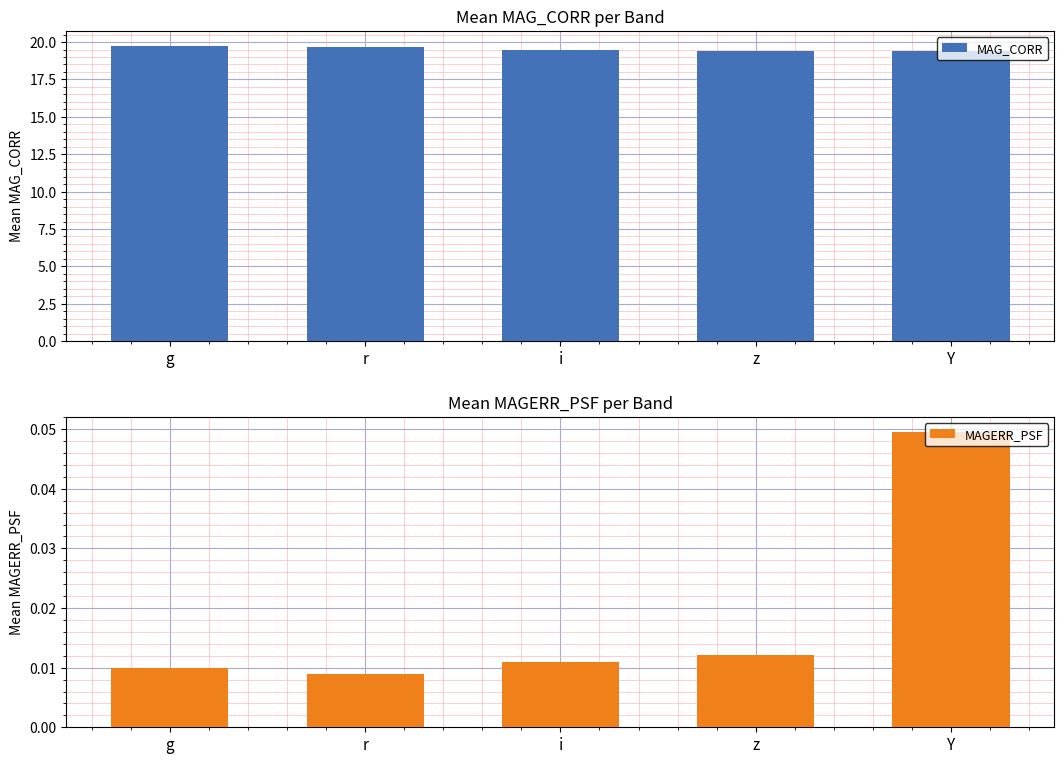

Which series changed the most between g and r?

MAG_CORR